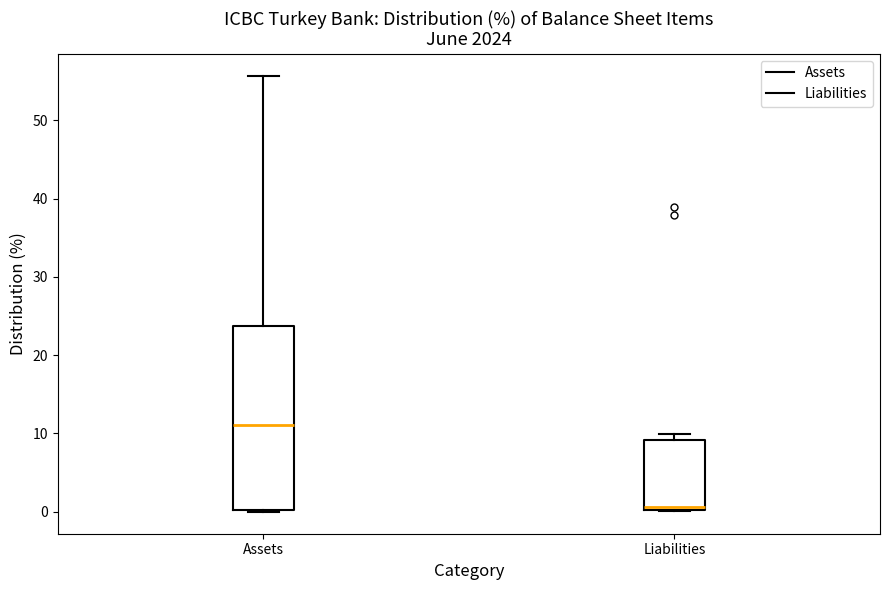

Reading left to right, read every box against the y-axis: the position of its median line, the range the box covers, and the ends of its whiskers. The values are not printed on the chart, so give them approximately, as read against the axis.

Assets: median 11, box 0 to 24, whiskers 0 to 56
Liabilities: median 1, box 0 to 9, whiskers 0 to 10